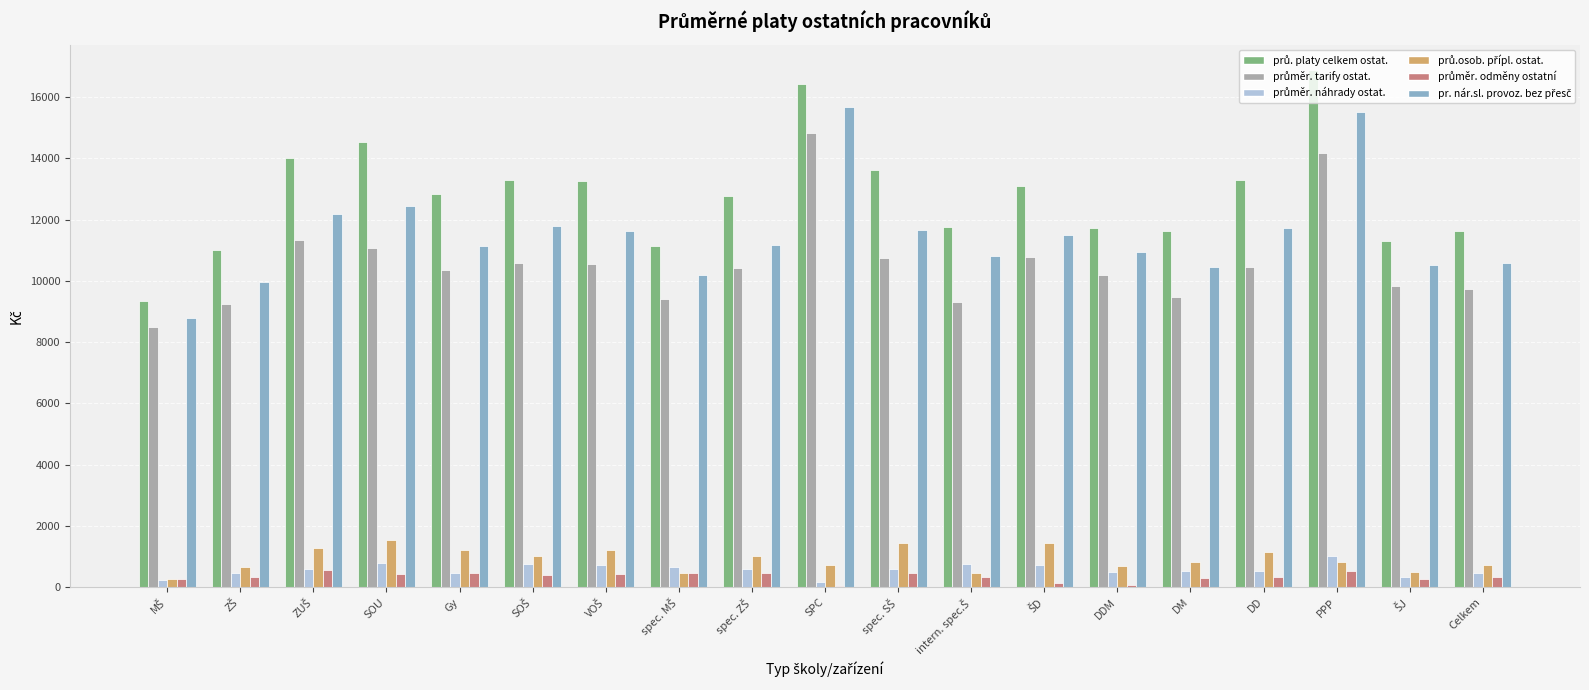

What is the total value across all series at PPP?

48939.2